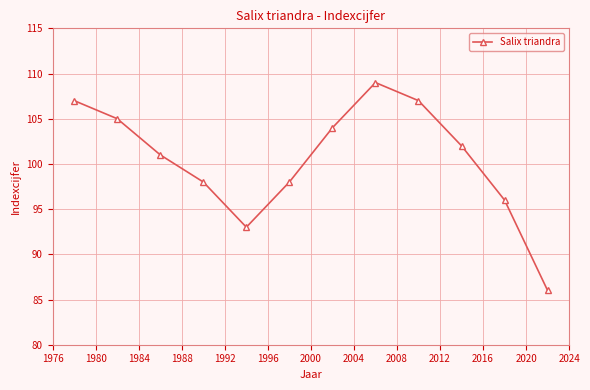

What is the minimum value shown in the chart?

86